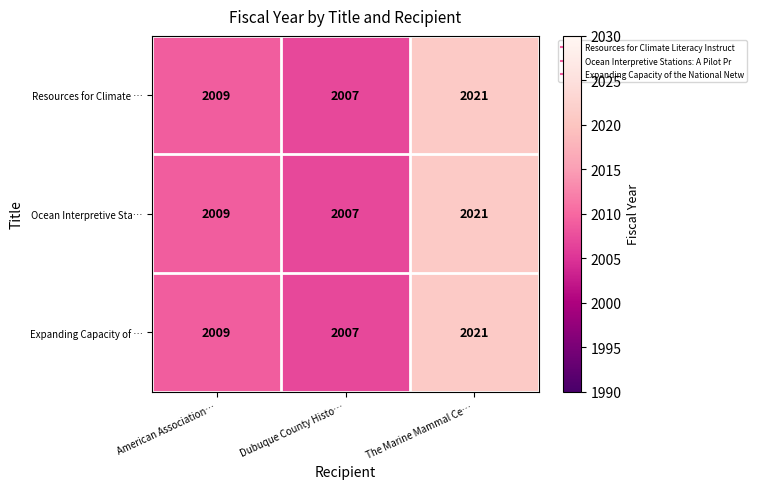

What is the greatest value displayed?

2021